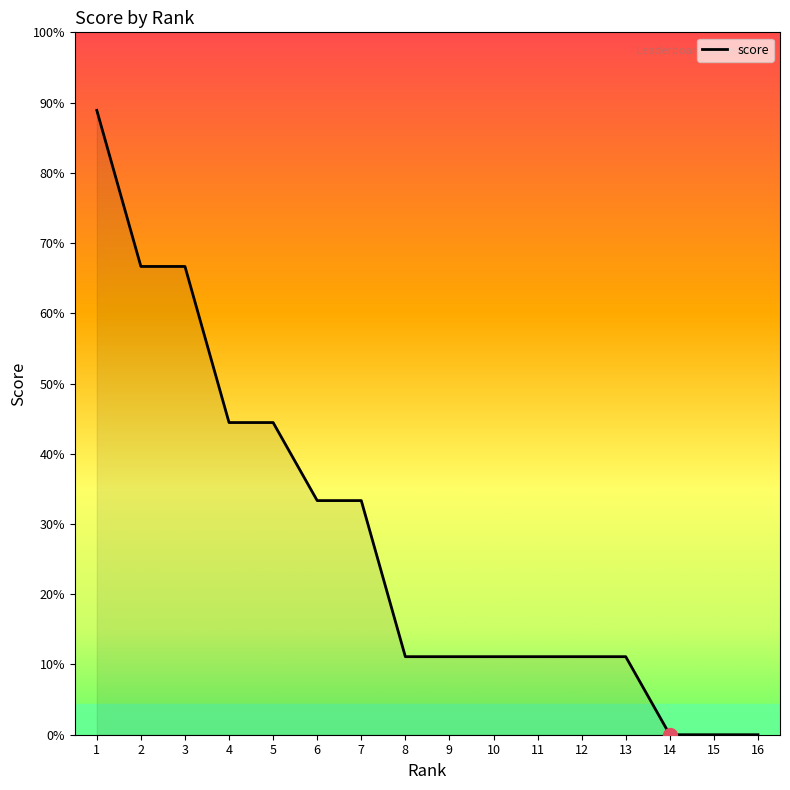

Where is the data nearest to the value 4?

4